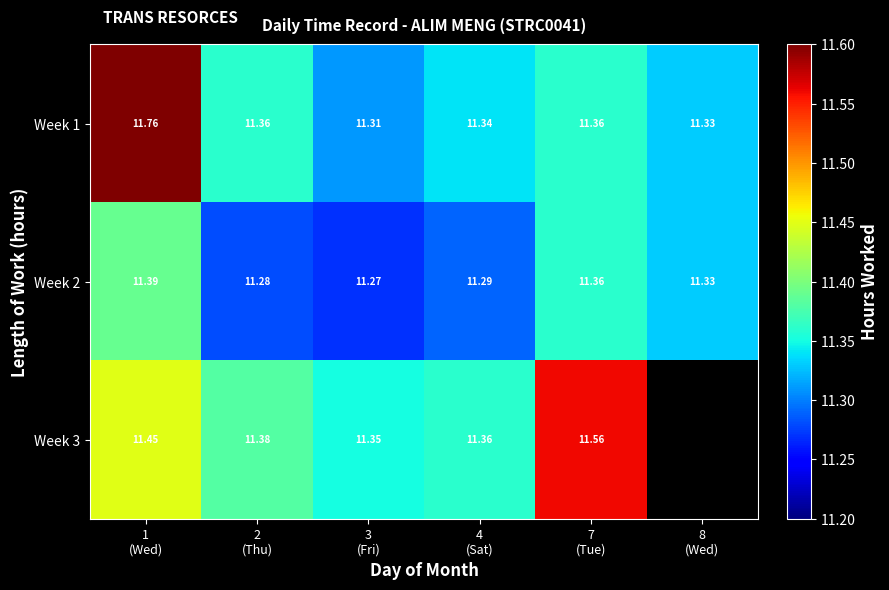

At how many categories does at least one series exceed 11?

6